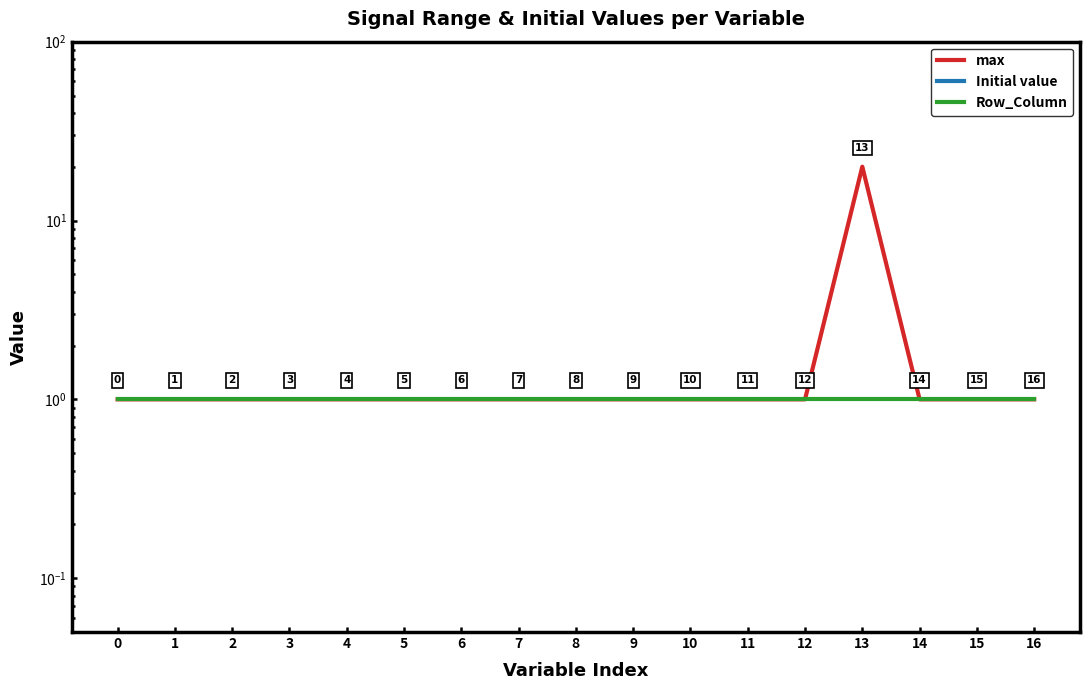

Reading left to right, extract all data points from this chart.

max: 0=1	1=1	2=1	3=1	4=1	5=1	6=1	7=1	8=1	9=1	10=1	11=1	12=1	13=20	14=1	15=1	16=1
Initial value: 0=0	1=0	2=0	3=0	4=0	5=0	6=0	7=0	8=0	9=0	10=0	11=0	12=0	13=0	14=0	15=0	16=0
Row_Column: 0=1	1=1	2=1	3=1	4=1	5=1	6=1	7=1	8=1	9=1	10=1	11=1	12=1	13=1	14=1	15=1	16=1